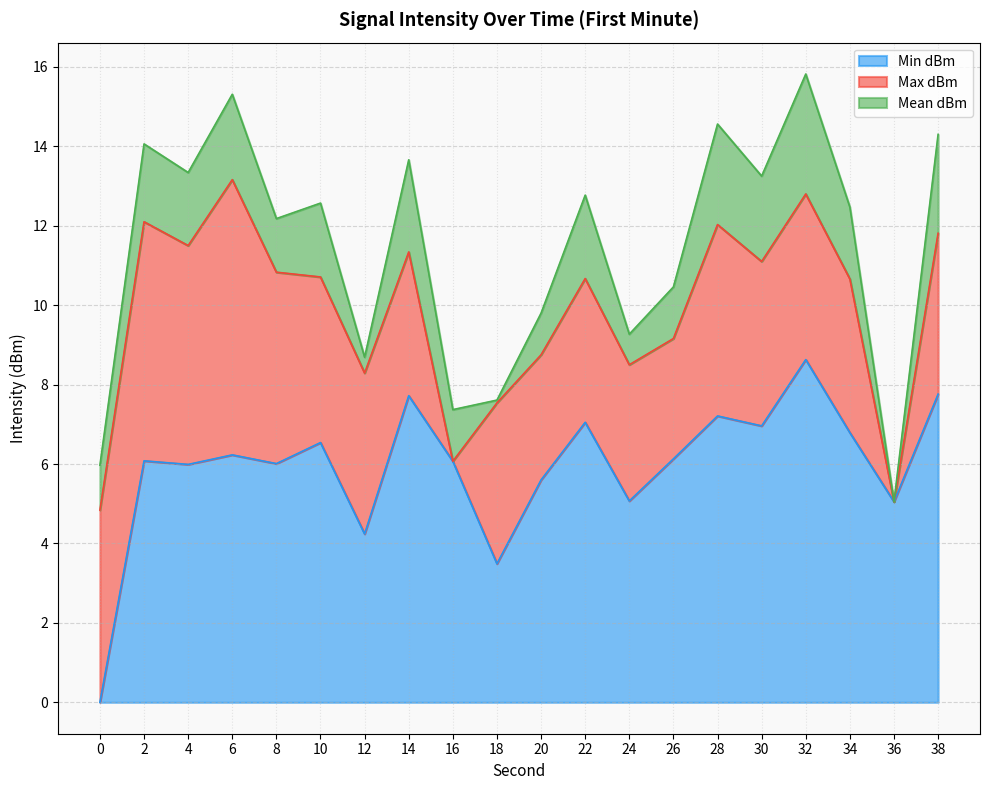

True or false: Min dBm has a value of -170.2 at 32.

False